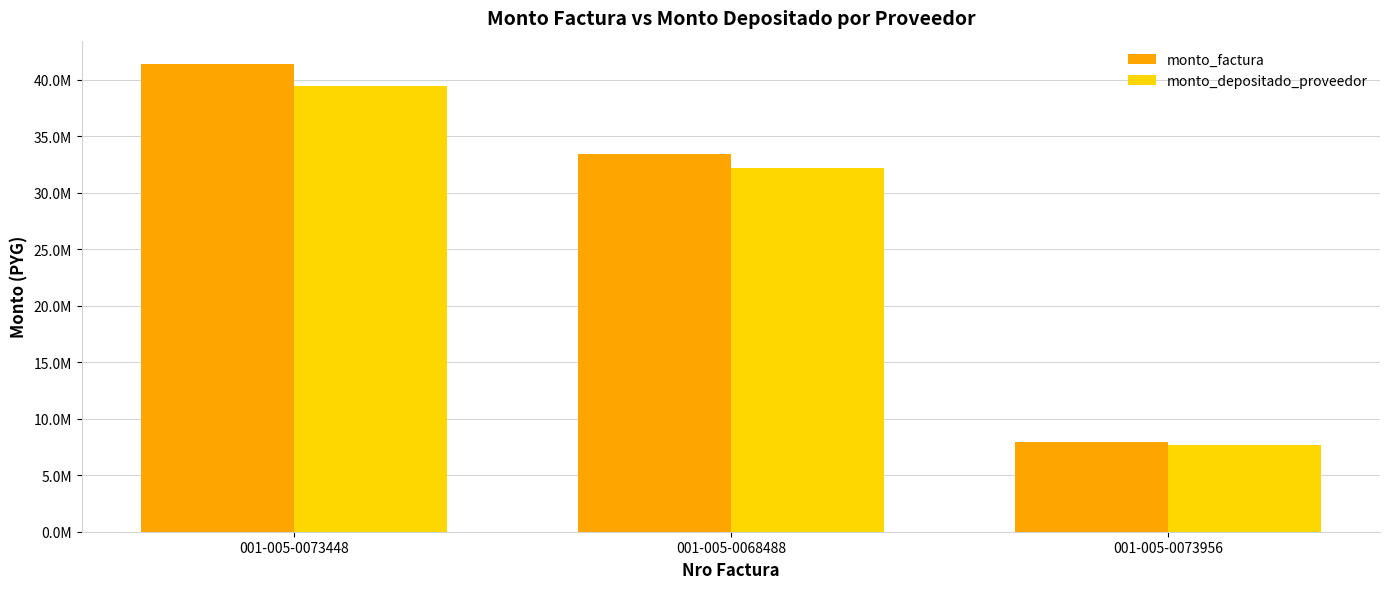

What is the sum of the monto_factura values at 001-005-0073448 and 001-005-0073956?

49362600